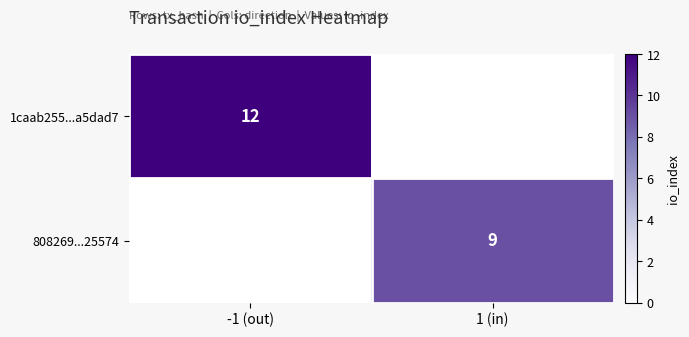

Which category has the lowest value in the 1caab255...a5dad7 series?

1 (in)